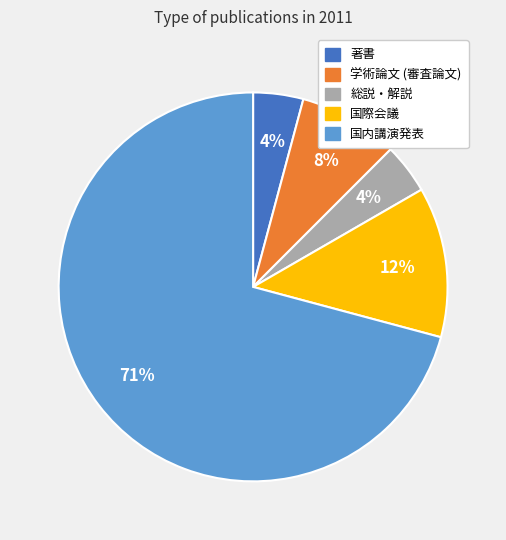

Between 総説・解説 and 国内講演発表, which is larger?

国内講演発表